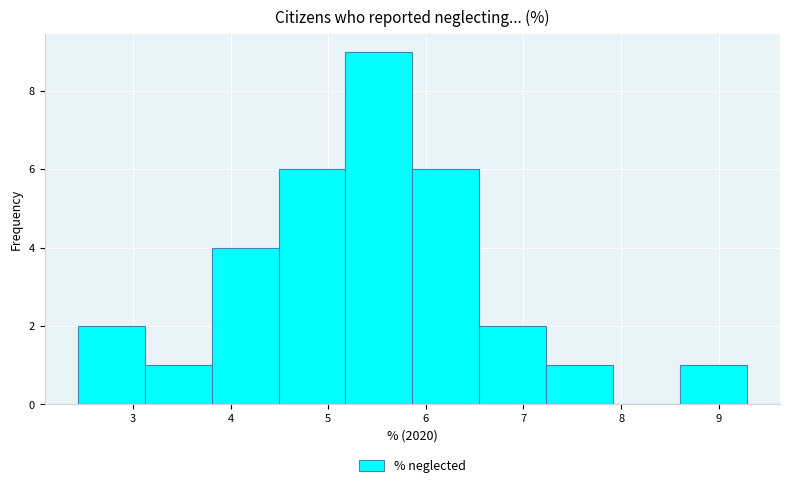

Reading left to right, list every bar in this chart as the range it spans on the x-axis followed by its height. Neither the bar edges nor the heights are printed on the chart, so give them approximately, as read against the axes.

2.4 to 3.1: 2
3.1 to 3.8: 1
3.8 to 4.5: 4
4.5 to 5.2: 6
5.2 to 5.9: 9
5.9 to 6.5: 6
6.5 to 7.2: 2
7.2 to 7.9: 1
7.9 to 8.6: 0
8.6 to 9.3: 1